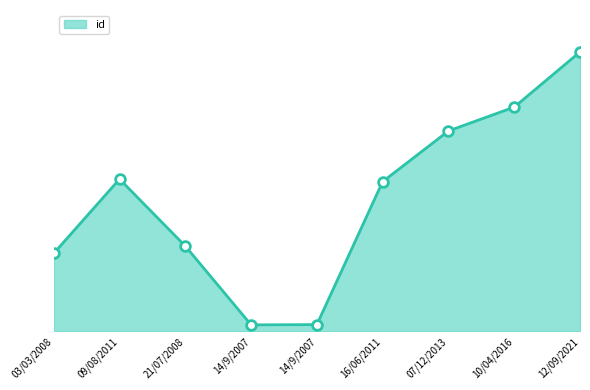

Is this an area chart (filled region under the line)?

Yes